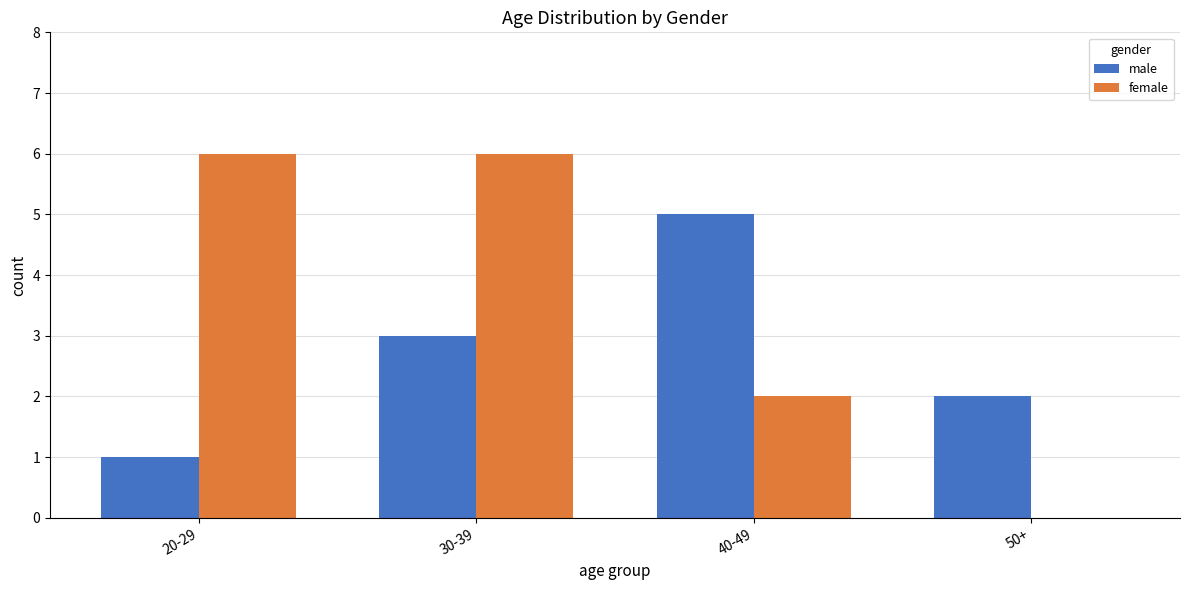

At which category is the sum across all series the highest?

30-39